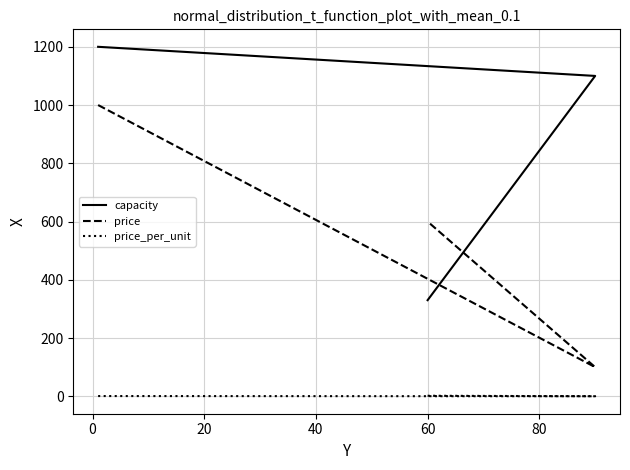

Which series has the largest total across all categories?

capacity